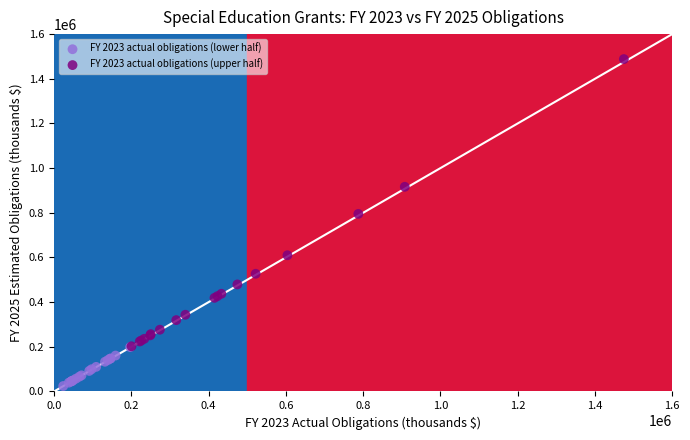

What are all the series names shown in the legend?

FY 2023 actual obligations (lower half), FY 2023 actual obligations (upper half)